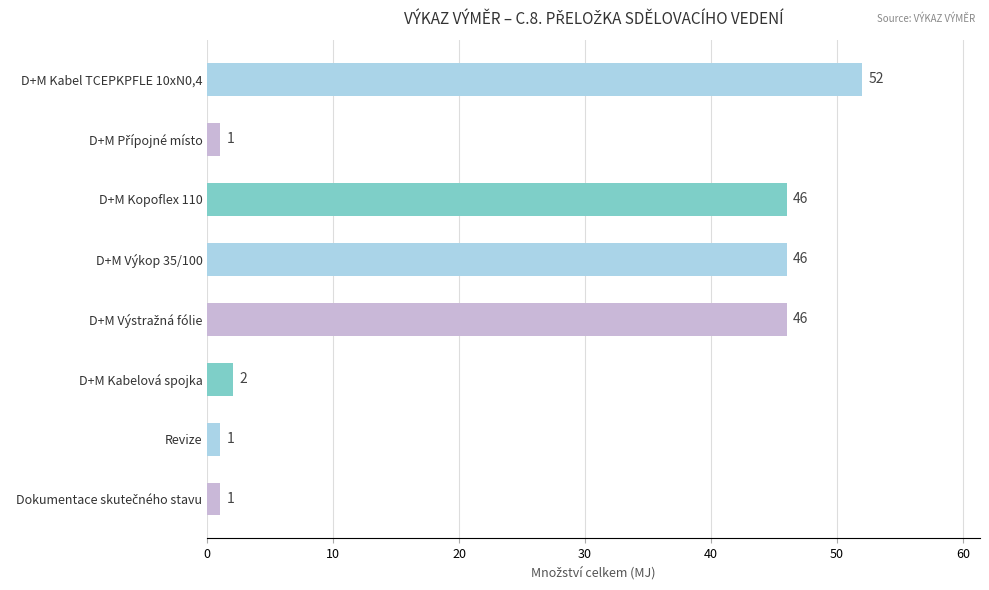

The chart shows a value of 2 at D+M Kabelová spojka. True or false?

True